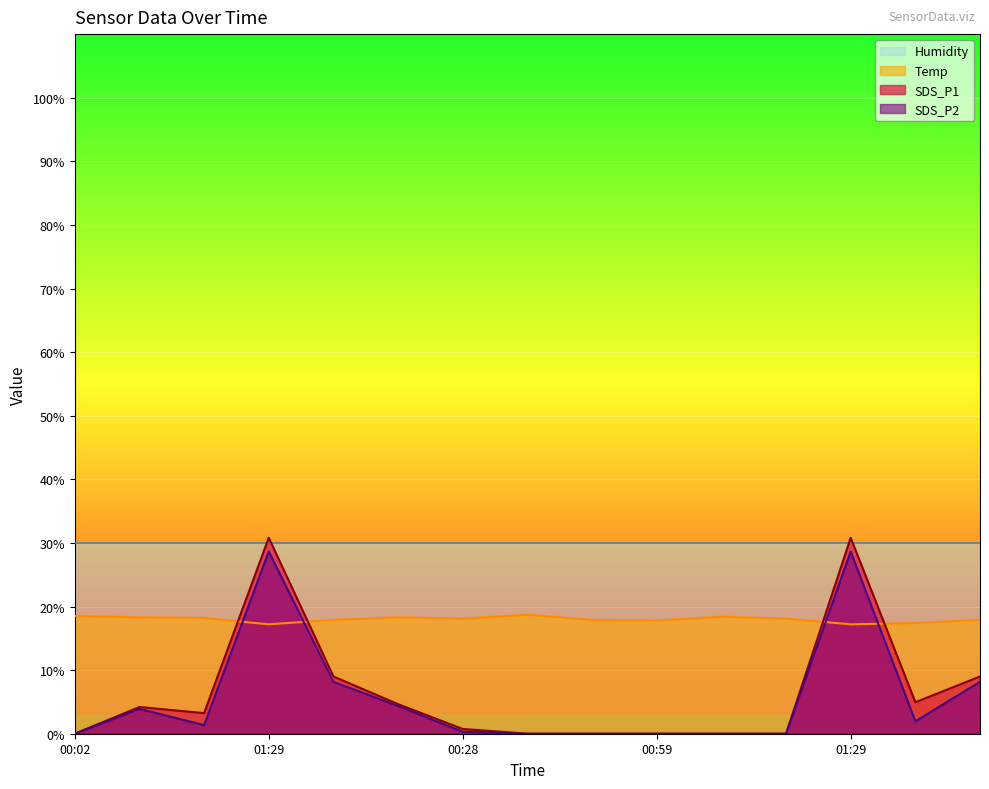

What are all the series names shown in the legend?

Humidity, Temp, SDS_P1, SDS_P2